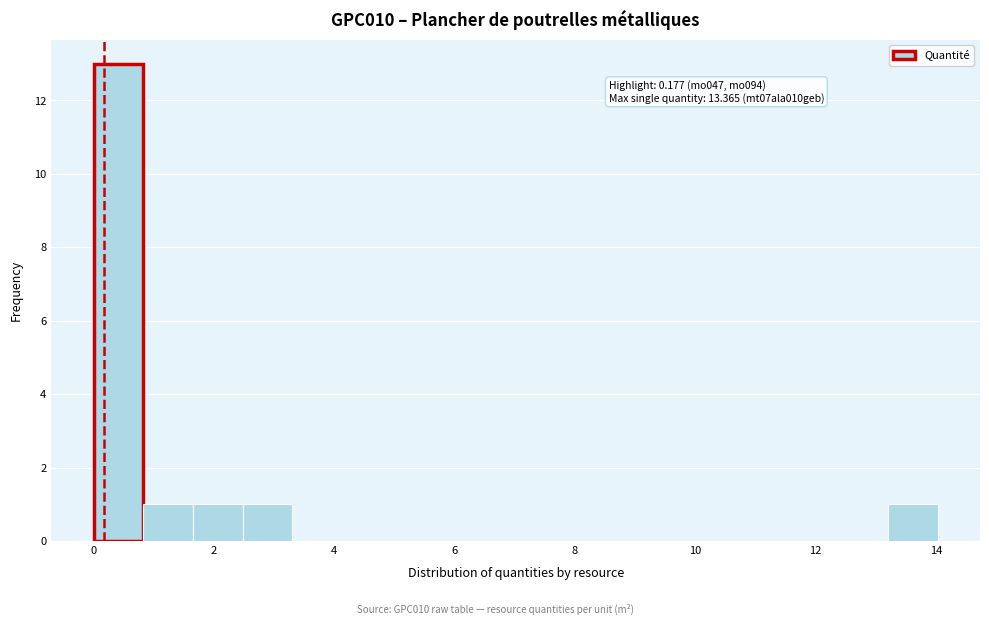

Which range on the x-axis has the tallest bar?

0.0 to 0.8